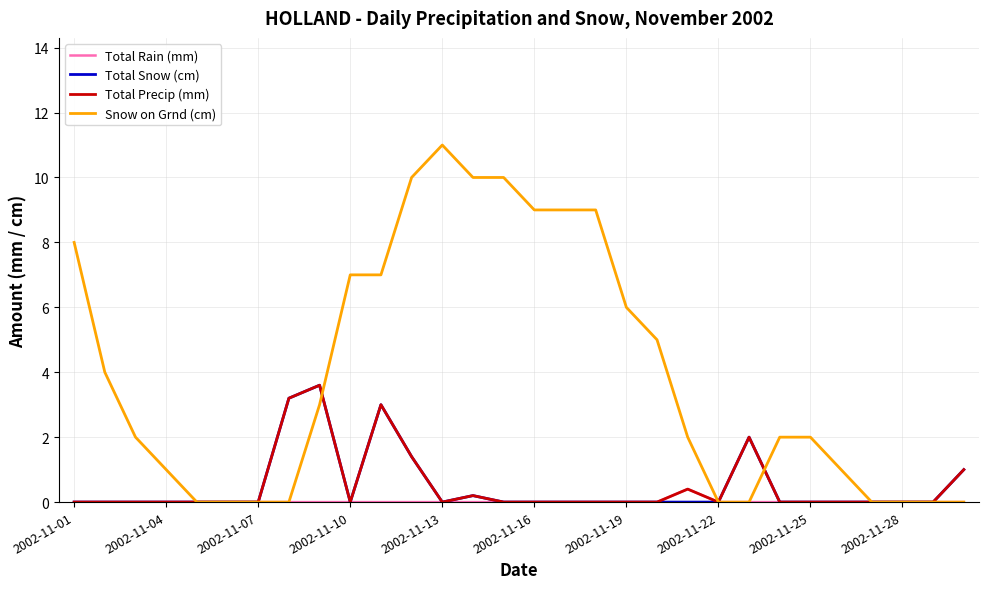

Which series has the largest total across all categories?

Snow on Grnd (cm)